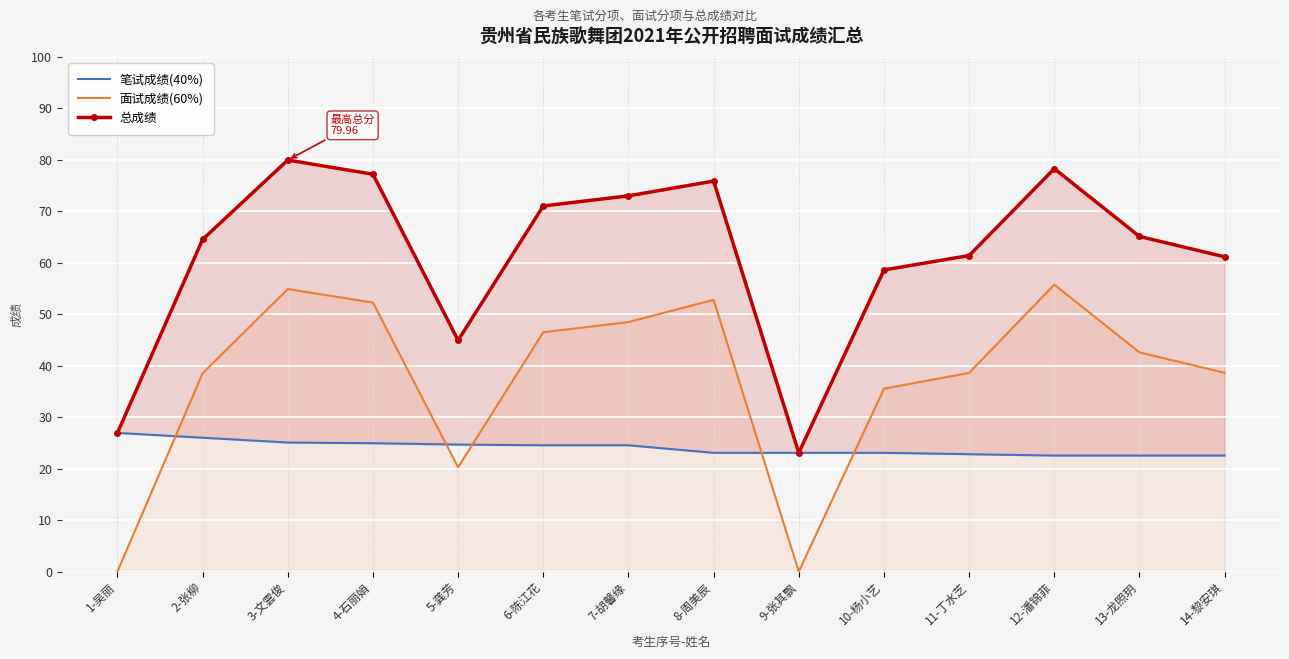

The value of 总成绩 at 10-杨小艺 is 15.6. True or false?

False